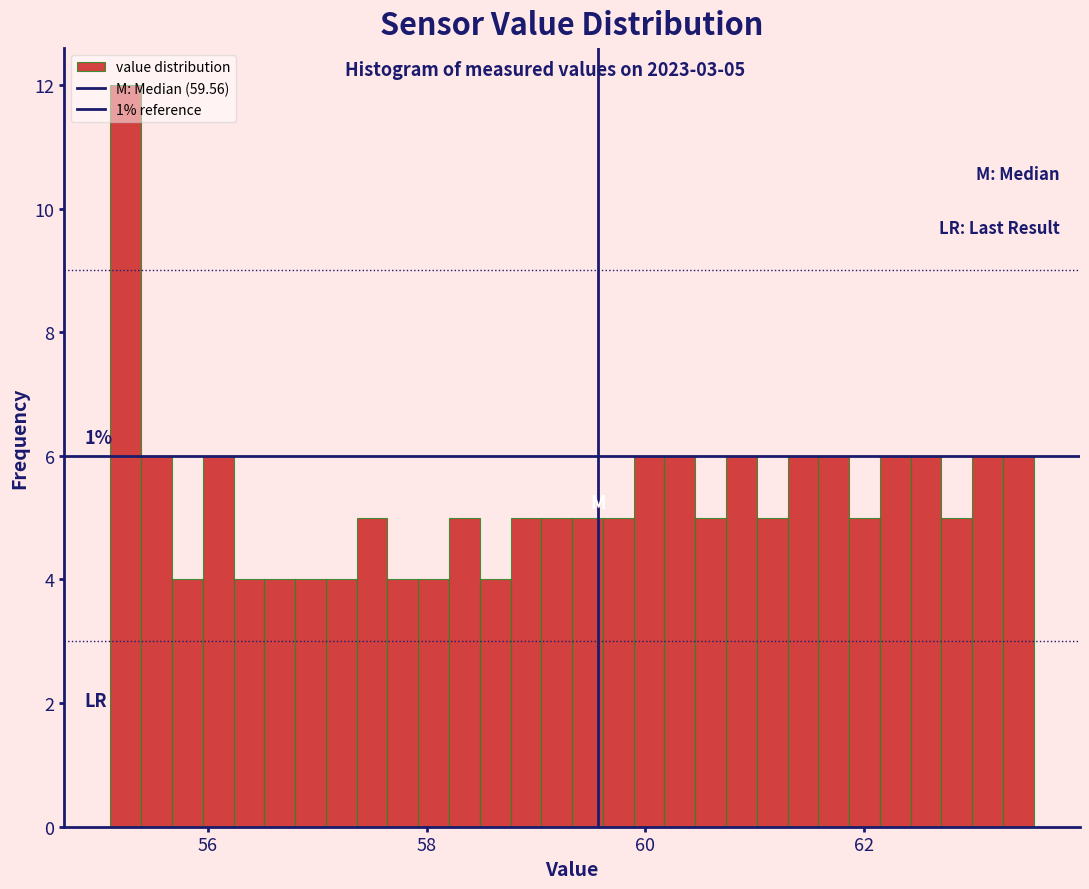

Read against the x-axis, roughly where is the centre of the tallest bar?

55.2